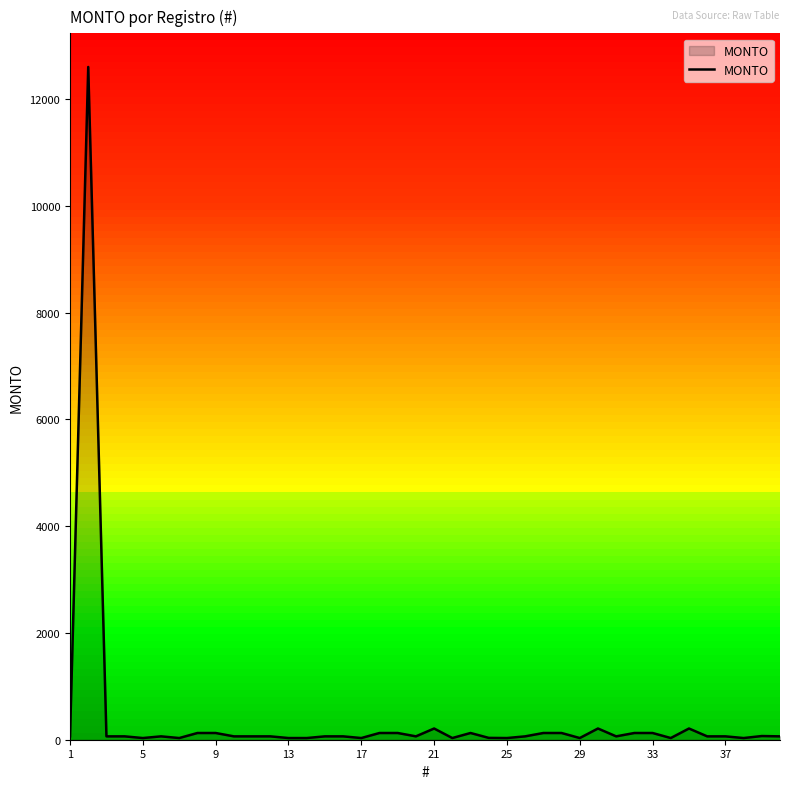

What is the difference between the maximum and minimum values?

12568.5